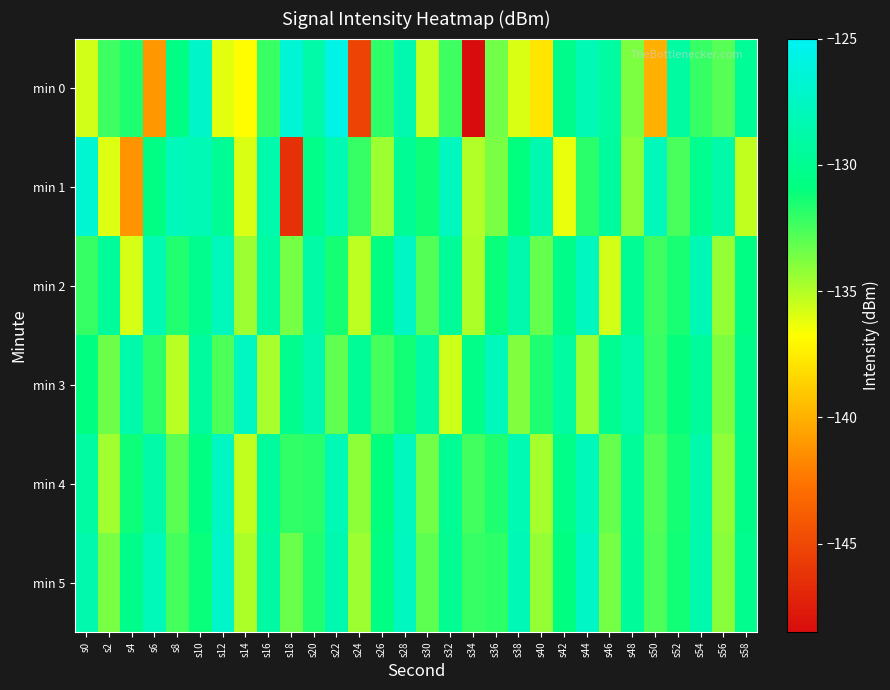

Reading left to right, list all the values displayed in this chart.

min 0: s0=-135.7	s2=-132.3	s4=-131.6	s6=-141.0	s8=-130.6	s10=-127.2	s12=-136.1	s14=-136.8	s16=-132.2	s18=-126.5	s20=-128.8	s22=-125.7	s24=-145.3	s26=-131.9	s28=-128.5	s30=-135.4	s32=-132.3	s34=-148.5	s36=-133.5	s38=-135.8	s40=-137.8	s42=-130.3	s44=-128.2	s46=-129.2	s48=-133.8	s50=-140.0	s52=-129.1	s54=-132.1	s56=-132.9	s58=-129.7
min 1: s0=-126.8	s2=-135.9	s4=-141.2	s6=-130.6	s8=-127.9	s10=-128.1	s12=-129.8	s14=-135.9	s16=-128.6	s18=-146.3	s20=-130.5	s22=-128.3	s24=-132.1	s26=-134.5	s28=-129.8	s30=-131.2	s32=-127.6	s34=-135.0	s36=-133.7	s38=-130.9	s40=-128.4	s42=-136.2	s44=-131.8	s46=-129.3	s48=-134.1	s50=-127.9	s52=-132.6	s54=-130.1	s56=-128.7	s58=-135.3
min 2: s0=-132.1	s2=-129.5	s4=-135.8	s6=-128.3	s8=-131.7	s10=-130.2	s12=-127.8	s14=-134.5	s16=-129.1	s18=-133.6	s20=-128.9	s22=-131.4	s24=-135.2	s26=-130.7	s28=-127.3	s30=-132.8	s32=-129.6	s34=-134.9	s36=-131.1	s38=-128.5	s40=-133.2	s42=-130.4	s44=-127.6	s46=-135.7	s48=-129.8	s50=-132.3	s52=-131.5	s54=-128.1	s56=-134.3	s58=-130.6
min 3: s0=-130.8	s2=-133.4	s4=-128.6	s6=-131.9	s8=-135.1	s10=-129.3	s12=-132.7	s14=-127.5	s16=-134.8	s18=-130.2	s20=-128.4	s22=-133.1	s24=-129.7	s26=-132.5	s28=-131.3	s30=-128.9	s32=-135.6	s34=-130.5	s36=-127.8	s38=-133.9	s40=-131.6	s42=-129.2	s44=-134.4	s46=-130.1	s48=-128.7	s50=-132.2	s52=-131.0	s54=-129.5	s56=-133.8	s58=-130.3
min 4: s0=-129.1	s2=-134.6	s4=-131.2	s6=-128.8	s8=-132.9	s10=-130.7	s12=-127.4	s14=-135.3	s16=-129.4	s18=-132.0	s20=-131.8	s22=-128.2	s24=-134.1	s26=-130.9	s28=-127.7	s30=-133.5	s32=-129.8	s34=-132.4	s36=-131.6	s38=-128.3	s40=-134.7	s42=-130.5	s44=-127.9	s46=-133.2	s48=-129.6	s50=-132.8	s52=-131.4	s54=-128.6	s56=-134.2	s58=-130.4
min 5: s0=-128.5	s2=-133.7	s4=-130.3	s6=-128.0	s8=-132.5	s10=-131.1	s12=-127.2	s14=-134.9	s16=-129.0	s18=-133.3	s20=-131.7	s22=-128.4	s24=-134.5	s26=-130.6	s28=-127.6	s30=-133.0	s32=-129.9	s34=-132.1	s36=-131.9	s38=-128.1	s40=-134.3	s42=-130.8	s44=-127.3	s46=-133.6	s48=-129.5	s50=-132.7	s52=-131.3	s54=-128.5	s56=-134.0	s58=-130.2